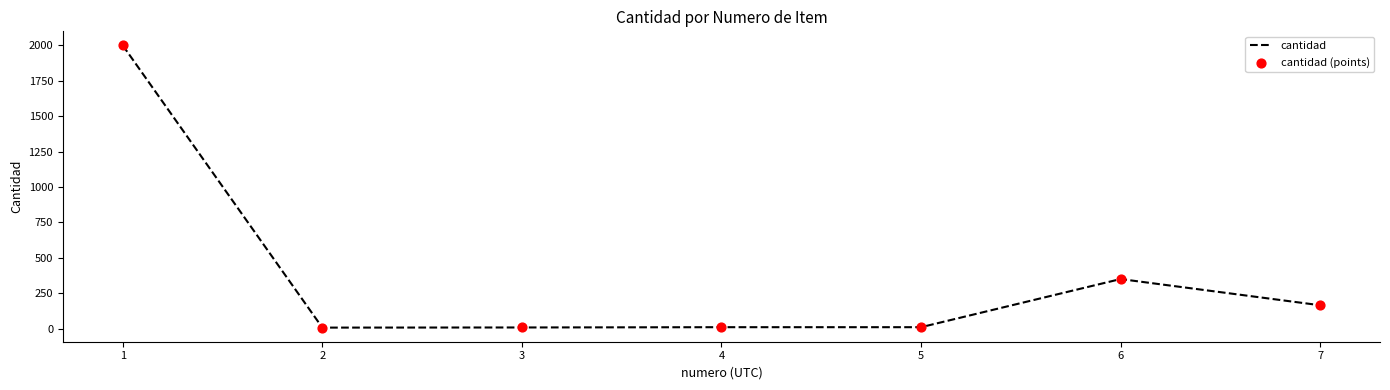

What is the difference between the second highest and second lowest values?

342